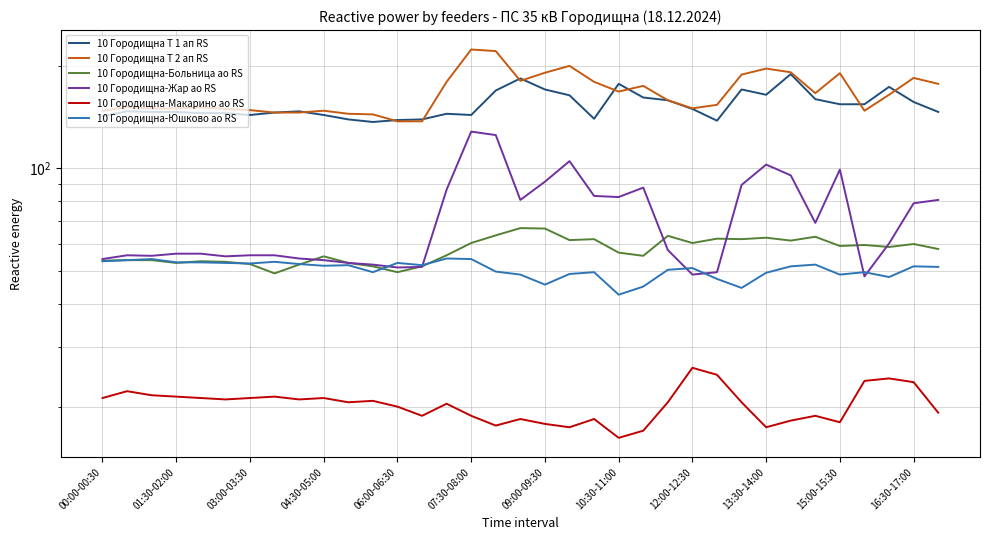

What is the value of the 10 Городищна-Юшково ао RS point at the 22nd from the left?

42.6